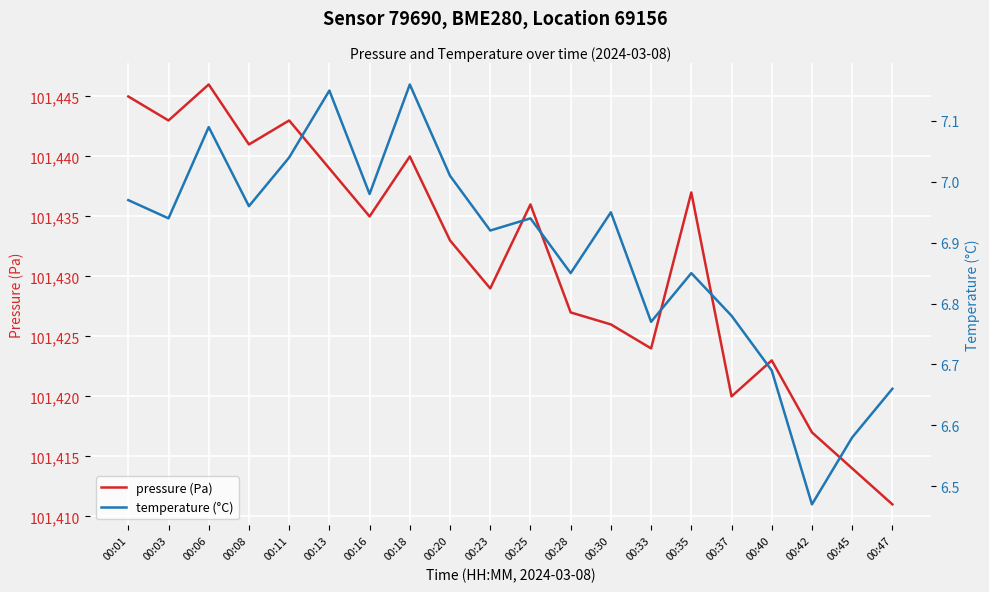

What is the total value across all series at 00:18?

101447.2